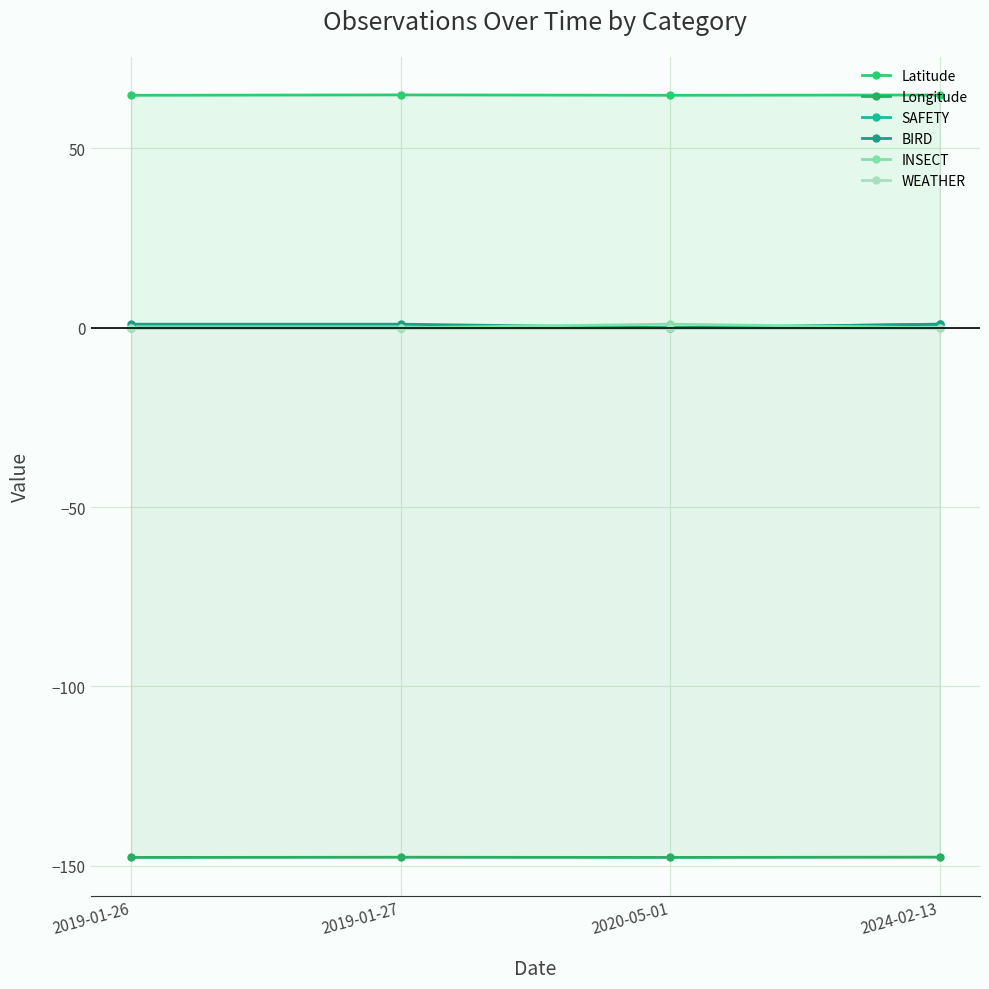

How many lines are shown in the chart?

6